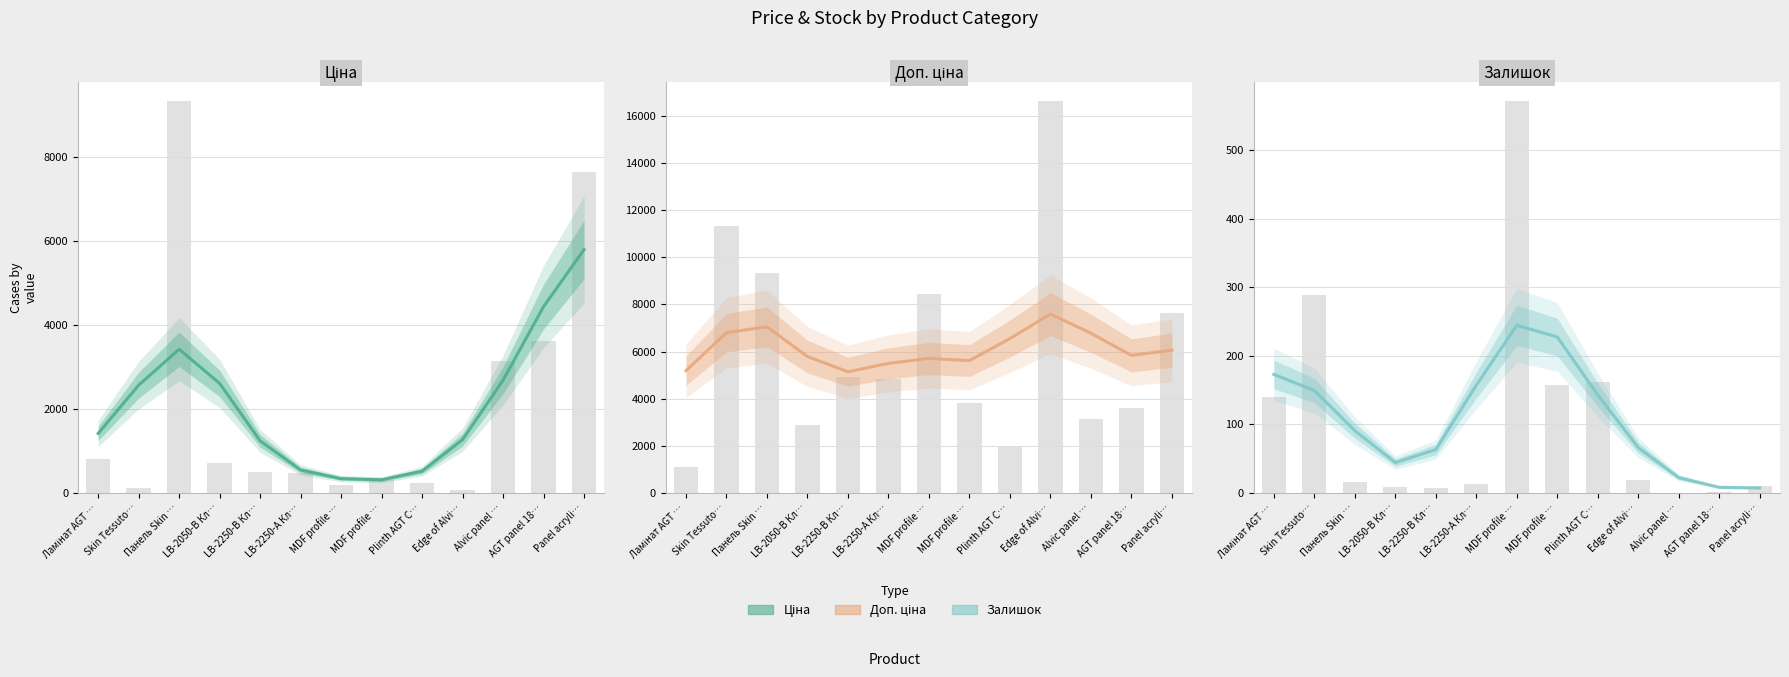

Which series has the largest total across all categories?

Доп. ціна